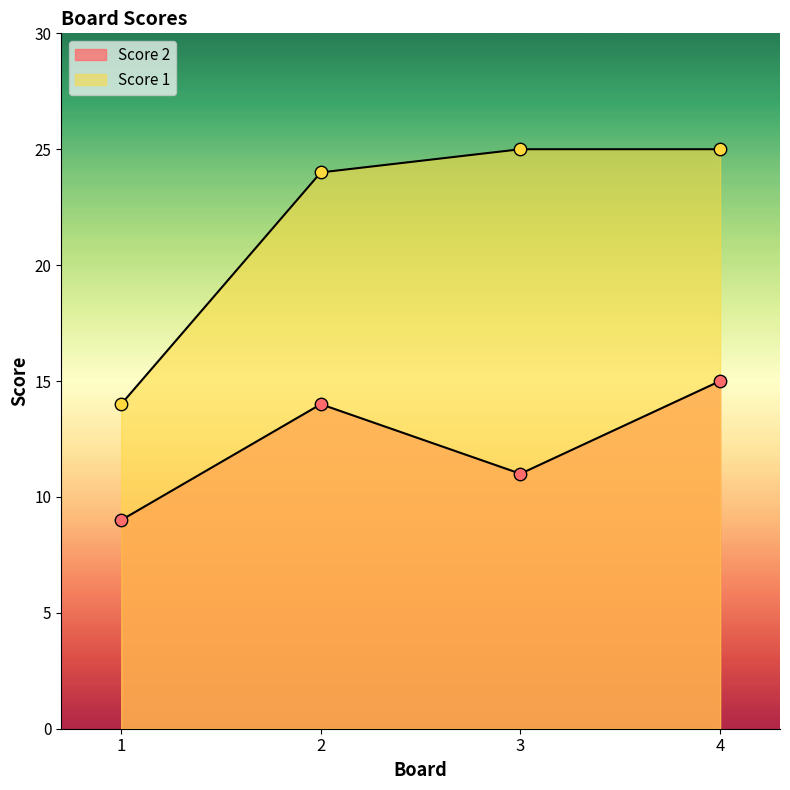

What is the total value across all series at 1?

23